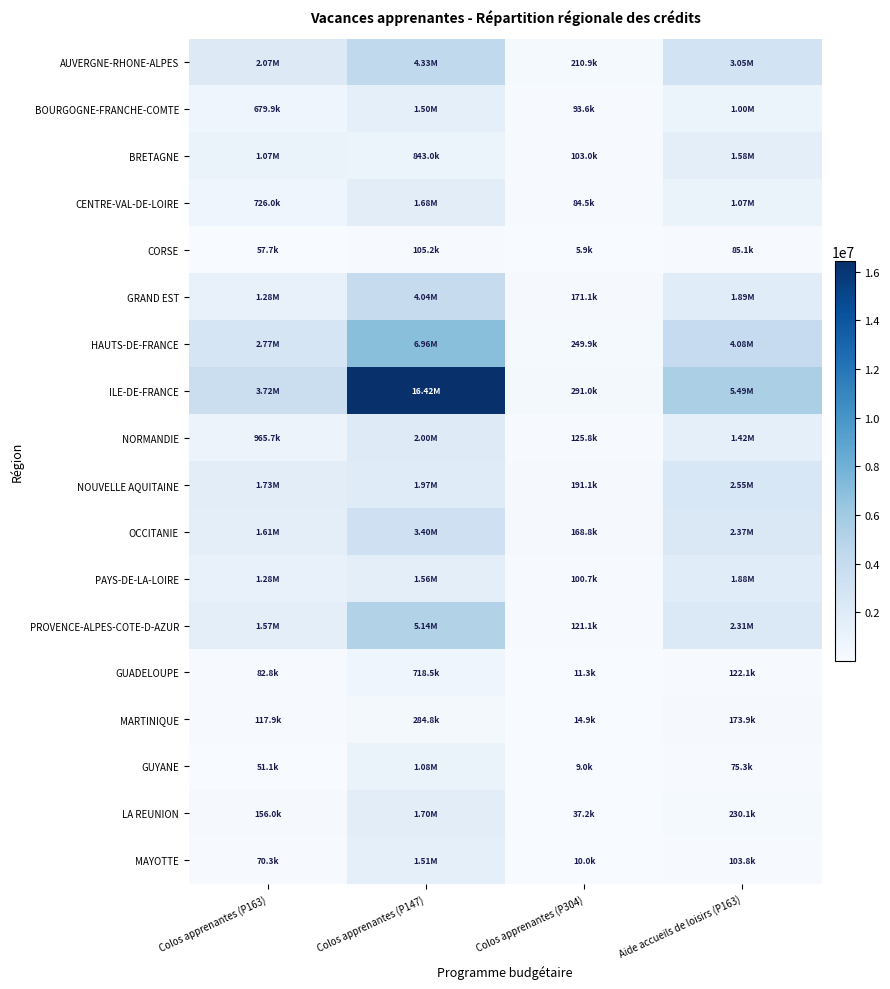

What is the difference between the highest and lowest values at Aide accueils de loisirs (P163)?

5418449.3